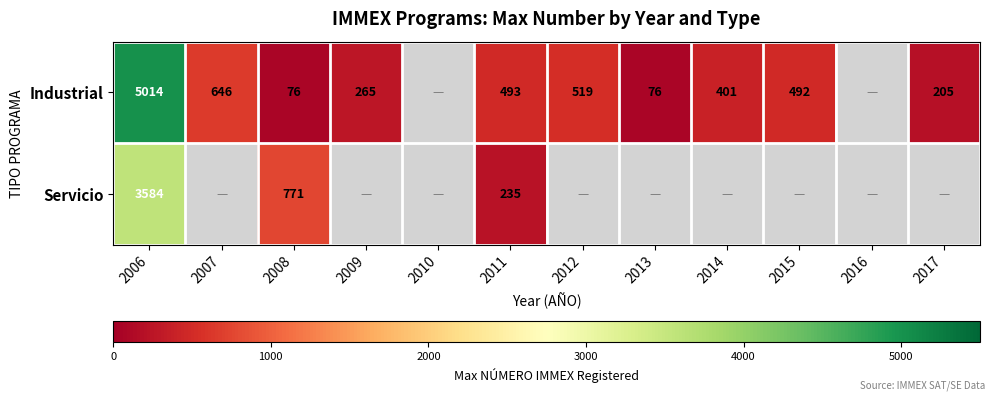

What is the sum of the Industrial values at 2012 and 2009?

784